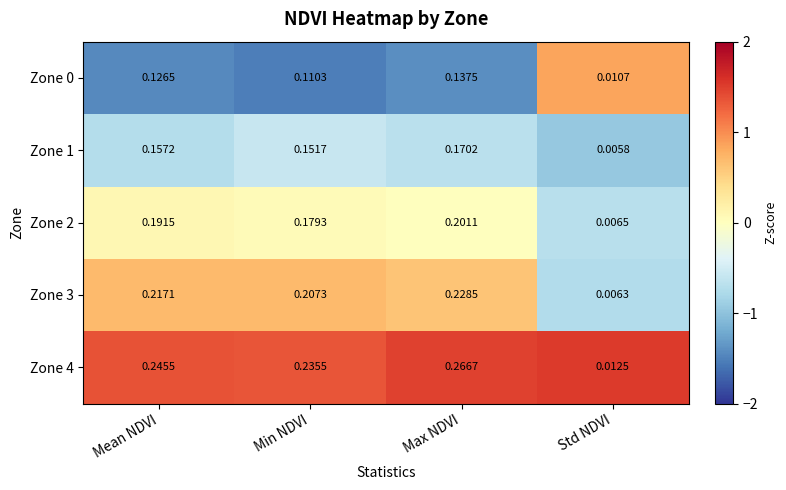

Which category has the lowest value across all series?

Std NDVI